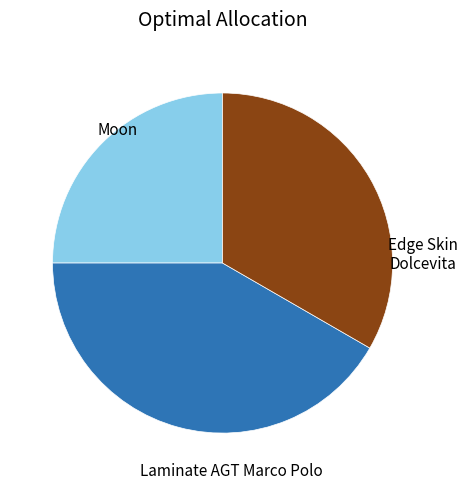

Does any single category account for the majority?

No